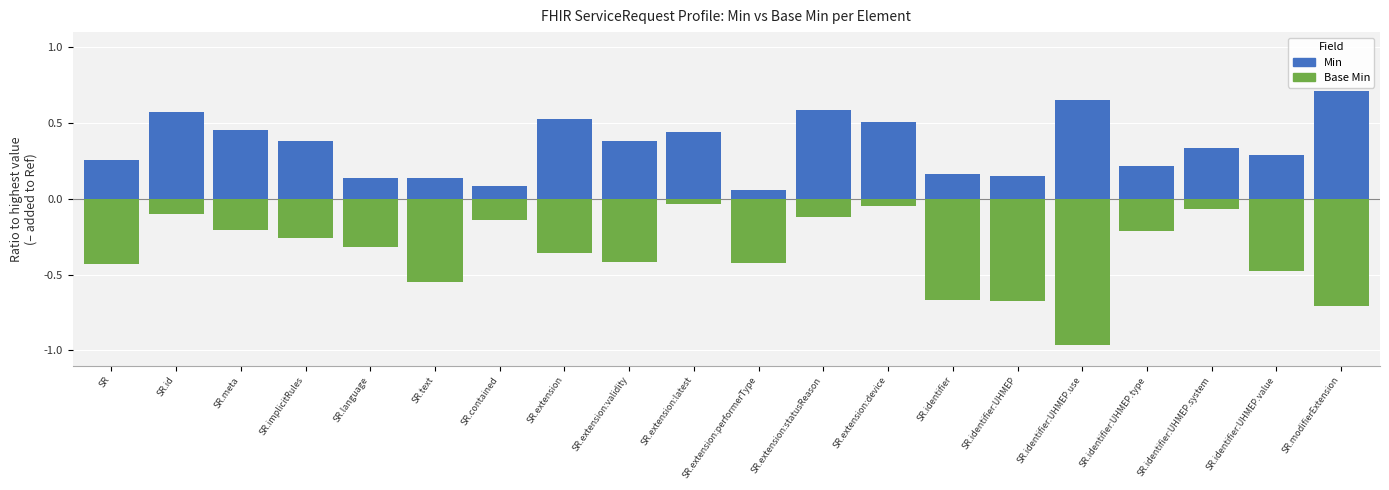

Are the bars grouped side by side (vs. stacked)?

Yes